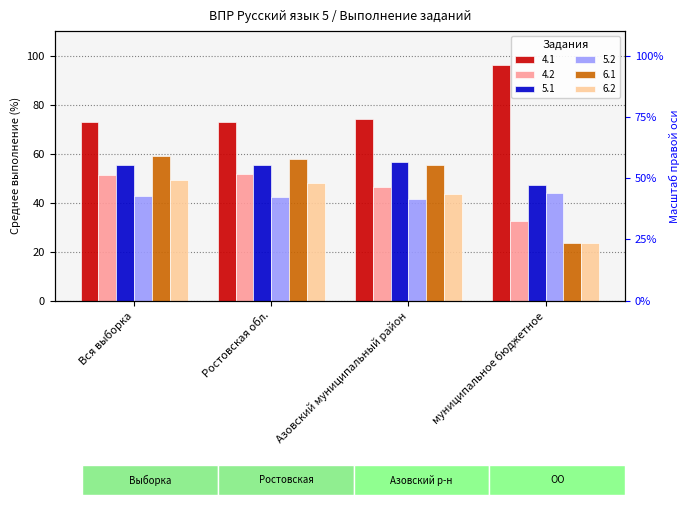

Reading left to right, what are all the values shown in this chart?

4.1: Вся выборка=73.1	Ростовская обл.=73.0	Азовский муниципальный район=74.0	муниципальное бюджетное=96.1
4.2: Вся выборка=51.4	Ростовская обл.=51.5	Азовский муниципальный район=46.4	муниципальное бюджетное=32.4
5.1: Вся выборка=55.4	Ростовская обл.=55.4	Азовский муниципальный район=56.6	муниципальное бюджетное=47.1
5.2: Вся выборка=42.7	Ростовская обл.=42.5	Азовский муниципальный район=41.5	муниципальное бюджетное=44.1
6.1: Вся выборка=59.0	Ростовская обл.=57.7	Азовский муниципальный район=55.5	муниципальное бюджетное=23.5
6.2: Вся выборка=49.4	Ростовская обл.=48.1	Азовский муниципальный район=43.4	муниципальное бюджетное=23.5